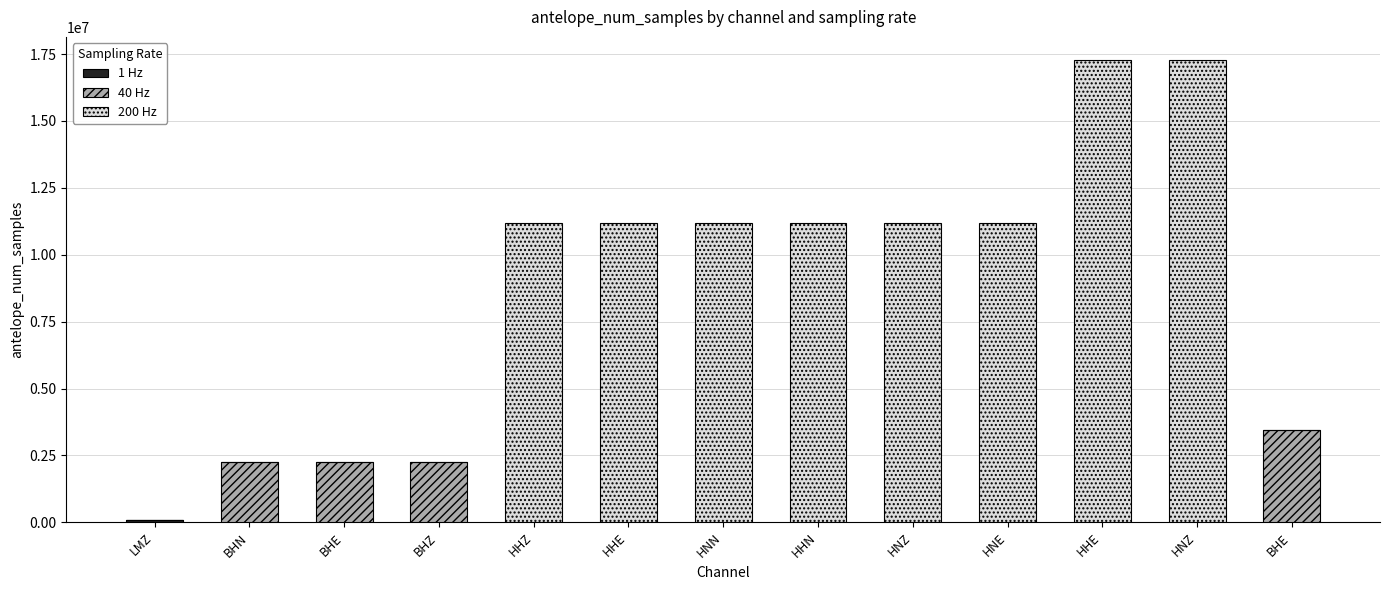

The 1 Hz series shows 31392 at LMZ. True or false?

False